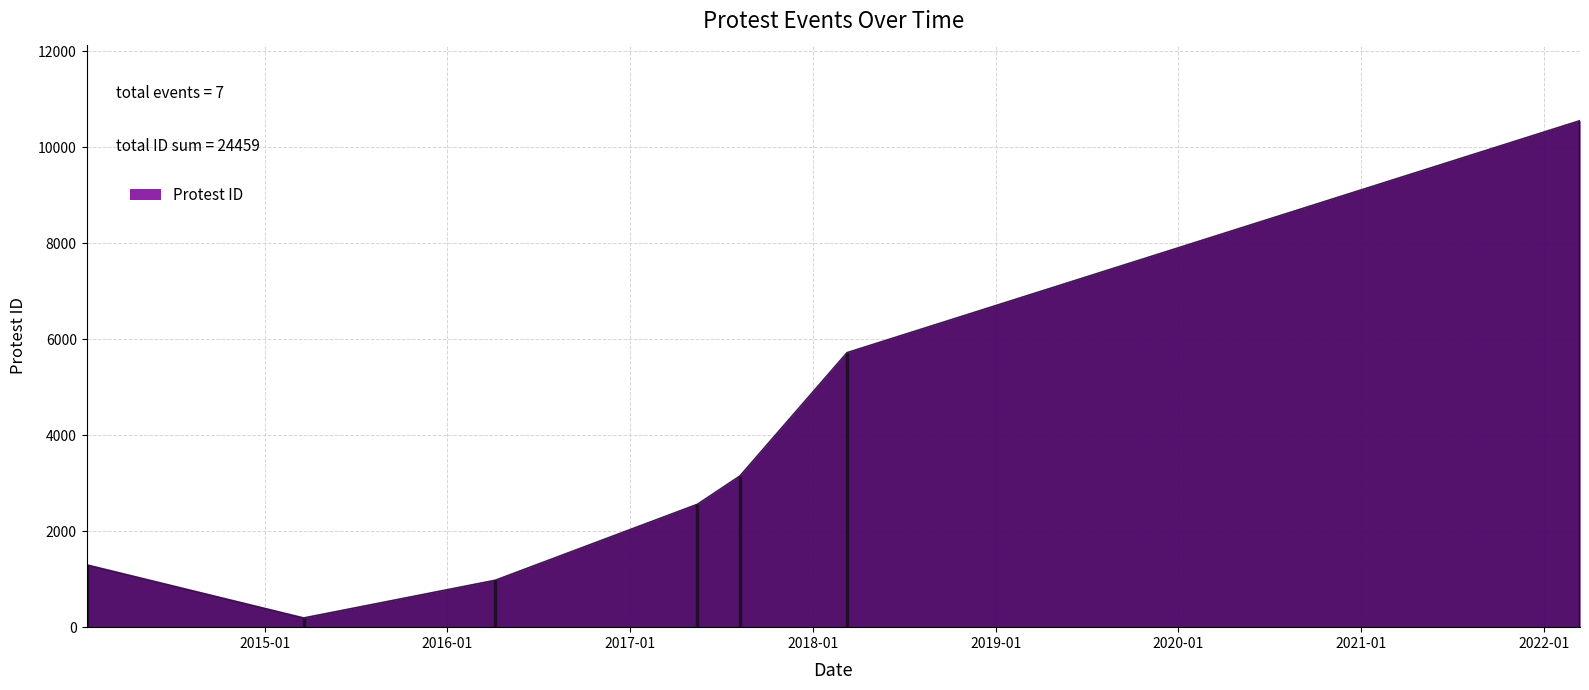

Rank the categories by value from highest to lowest.

2022-03-14, 2018-03-10, 2017-08-08, 2017-05-15, 2014-01-10, 2016-04-06, 2015-03-20